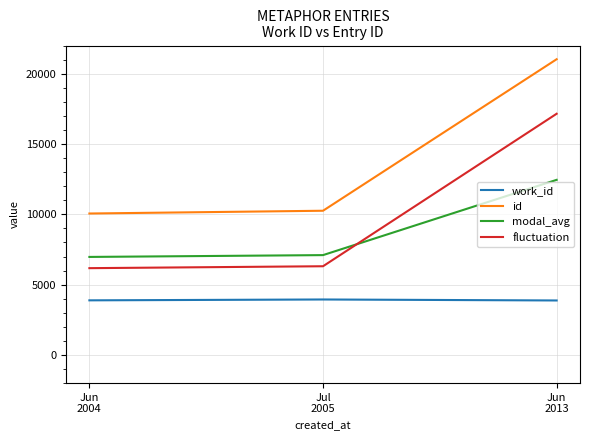

Rank the series by their maximum value, from lowest to highest.

work_id, modal_avg, fluctuation, id